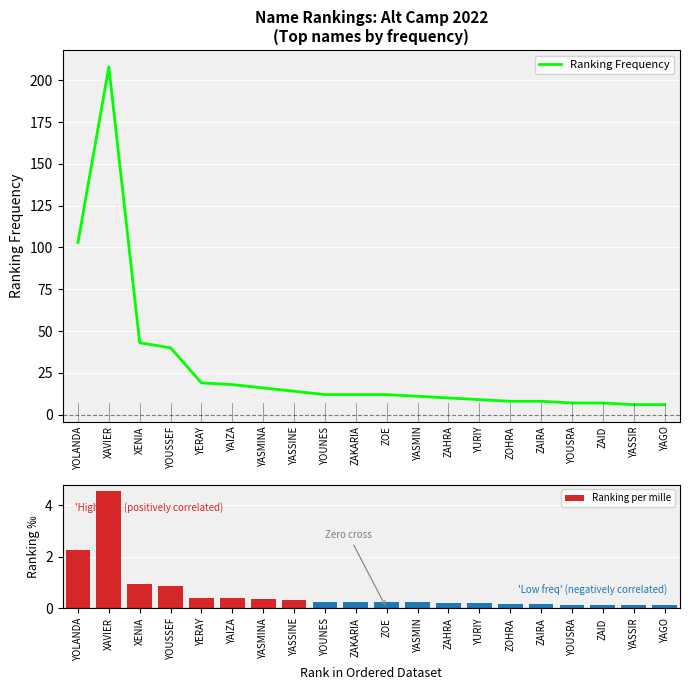

Which has a higher value, XENIA or YASMIN?

XENIA